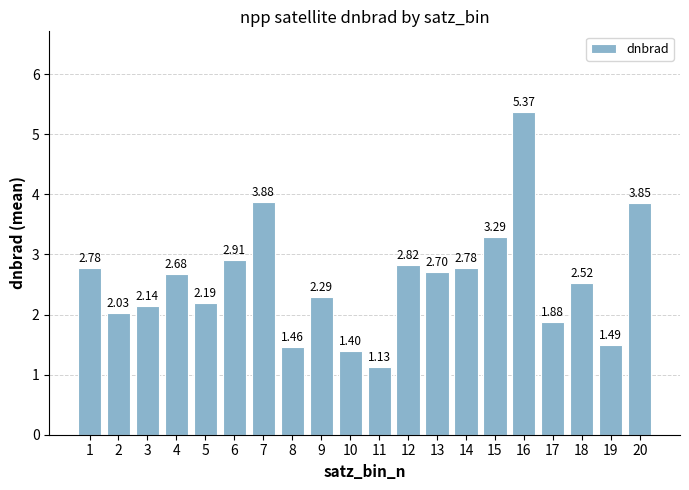

What is the change in value from 9 to 16?

+3.1